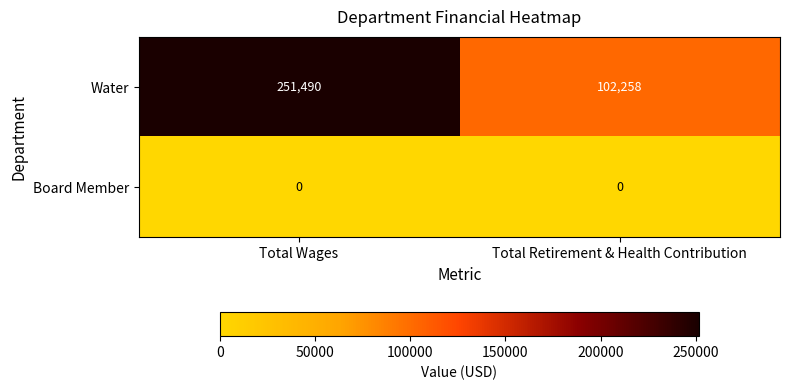

What is the maximum value shown in the chart?

251490